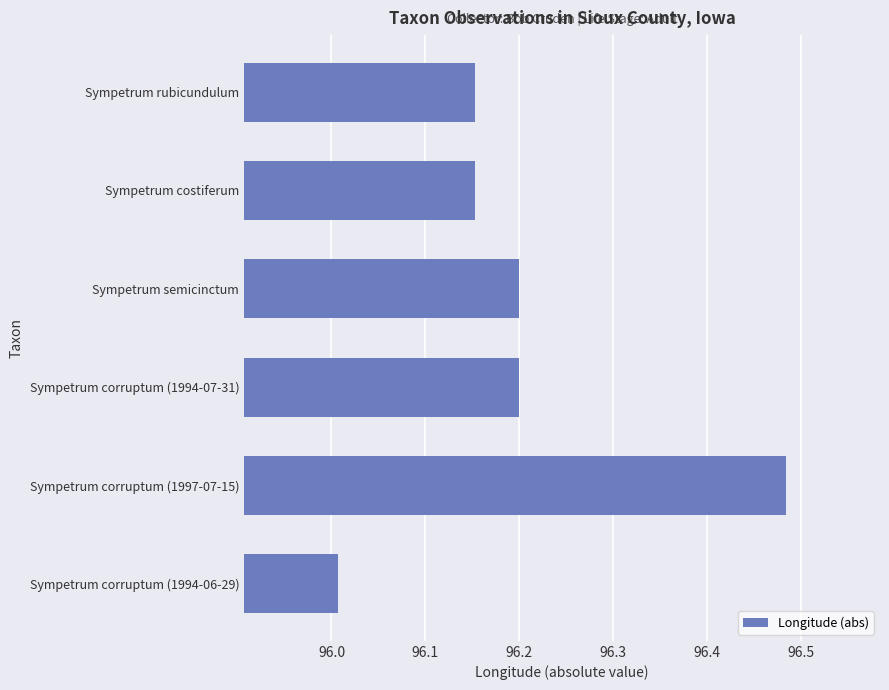

What is the sum of all values?

577.2